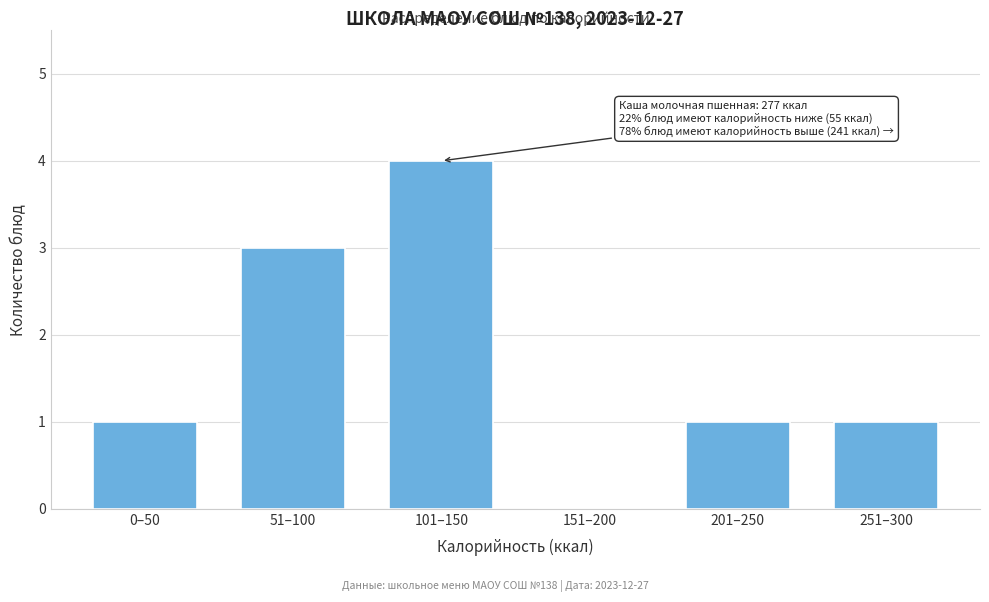

Reading left to right, transcribe all the data shown in this chart.

0–50=1	51–100=3	101–150=4	151–200=0	201–250=1	251–300=1